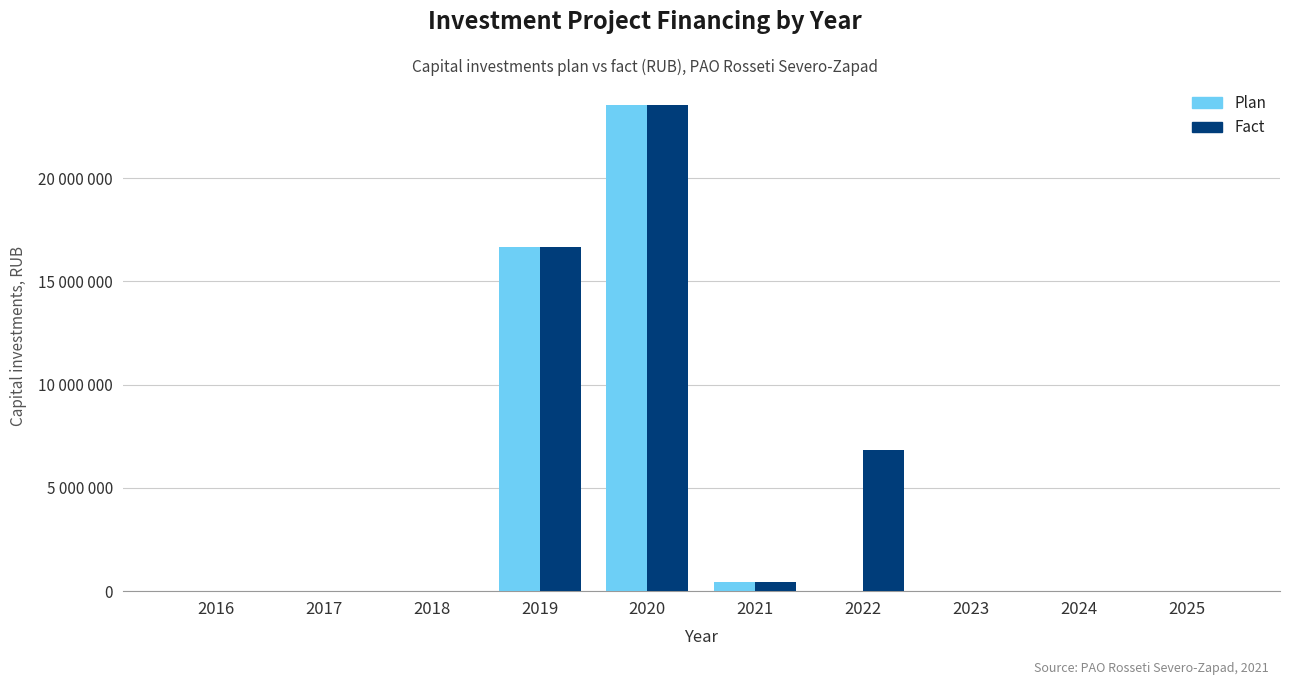

Where is Plan nearest to the value 11763421?

2019